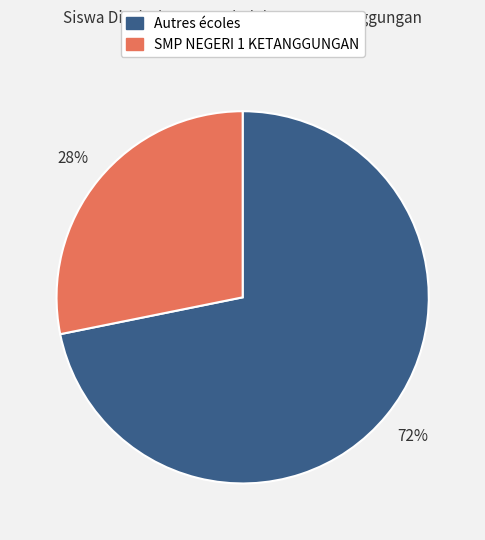

To the nearest percent, what is the difference between the largest and smallest slice percentages?

44%